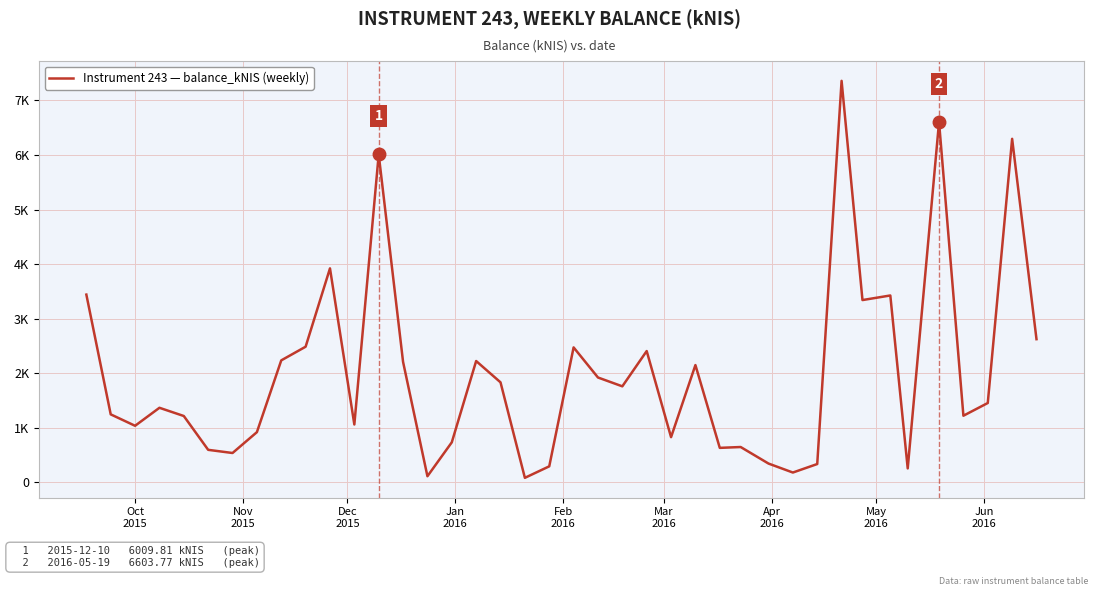

Does the chart display data point markers on the line(s)?

No